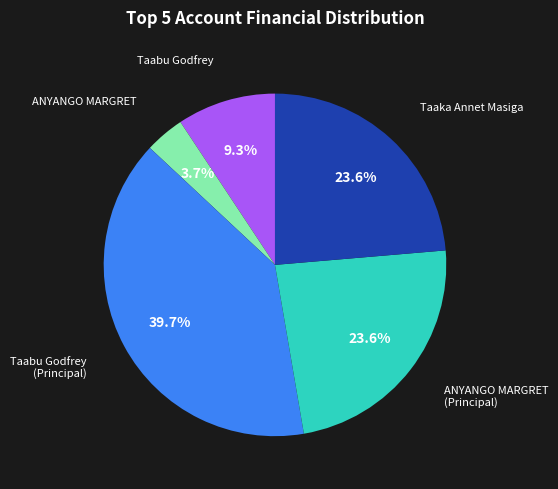

Is there any slice that represents more than half of the pie?

No